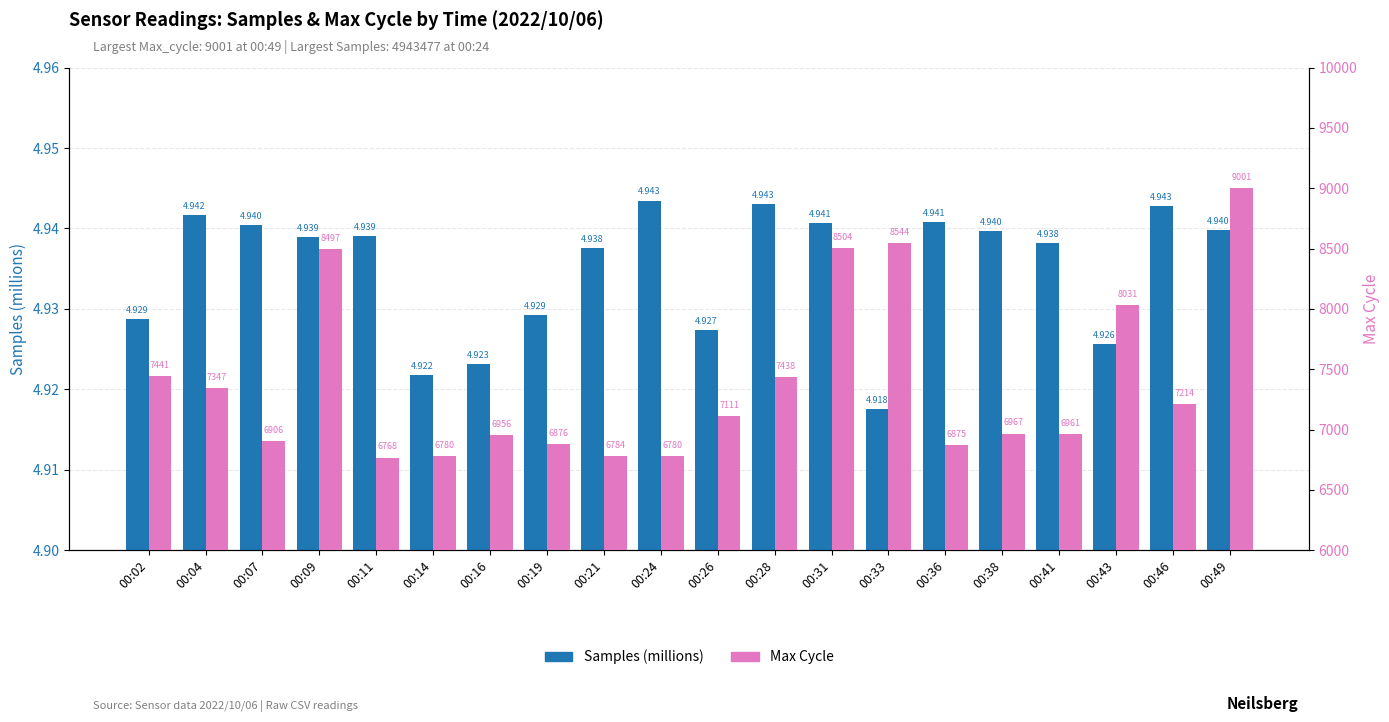

Are the bars horizontal?

No